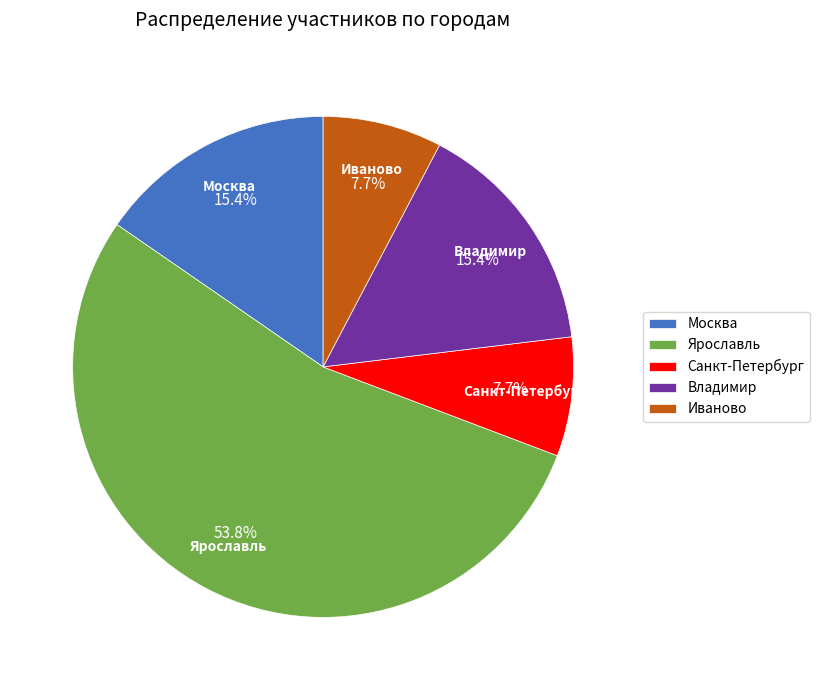

What is the largest slice in the pie chart?

Ярославль